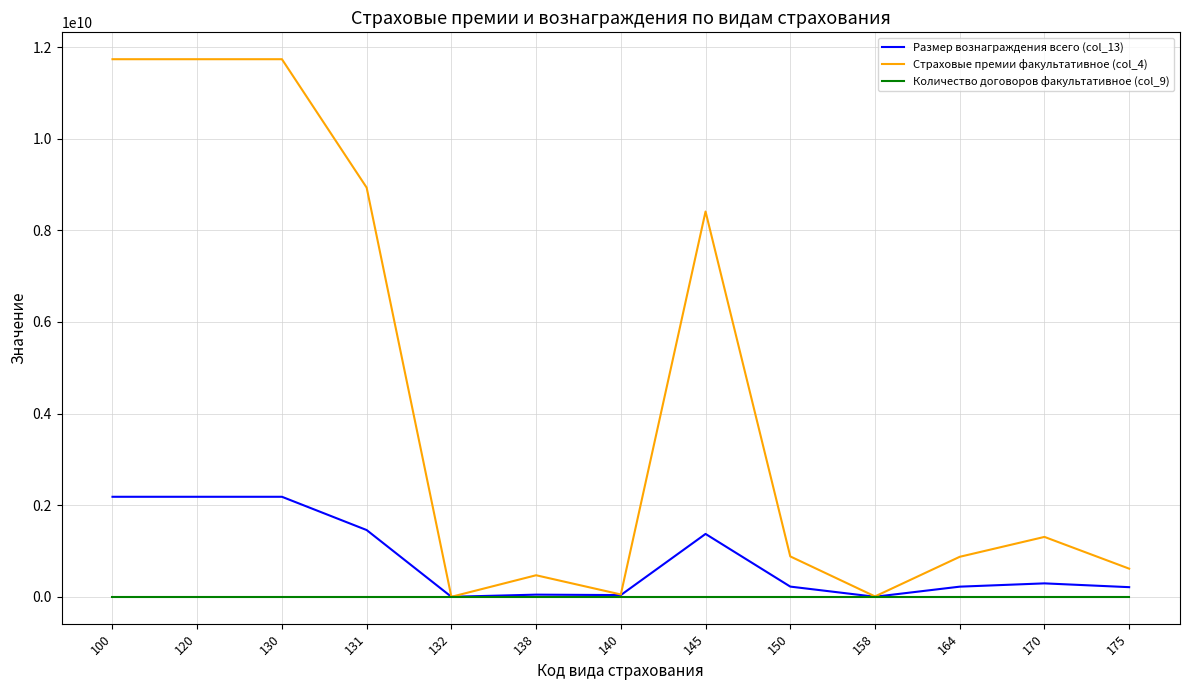

Which series has the largest total across all categories?

Страховые премии факультативное (col_4)